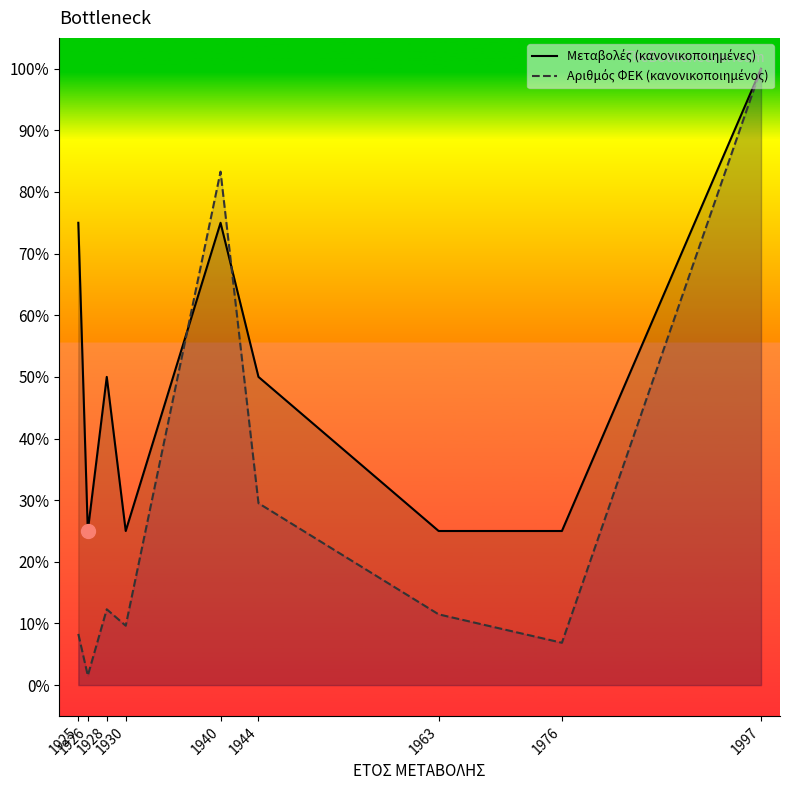

How many series are shown in this chart?

2